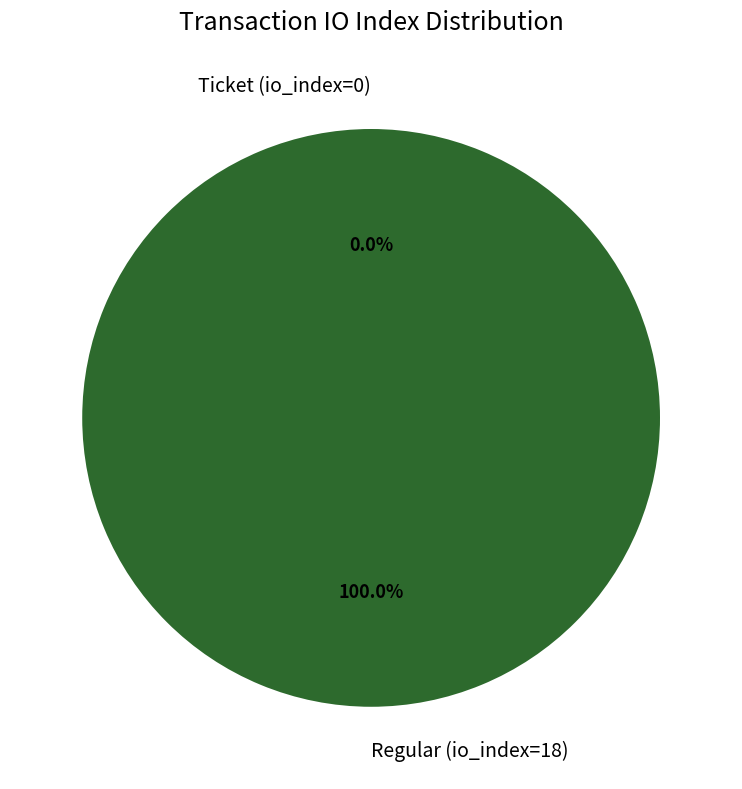

Do Ticket (io_index=0) and Regular (io_index=18) together represent more than half of the pie?

Yes